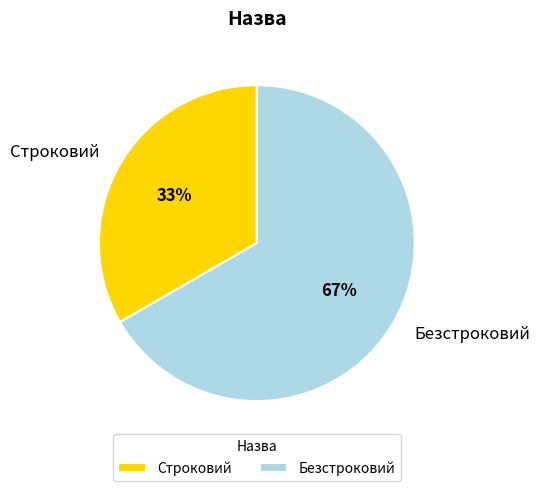

Which has a higher value, Строковий or Безстроковий?

Безстроковий